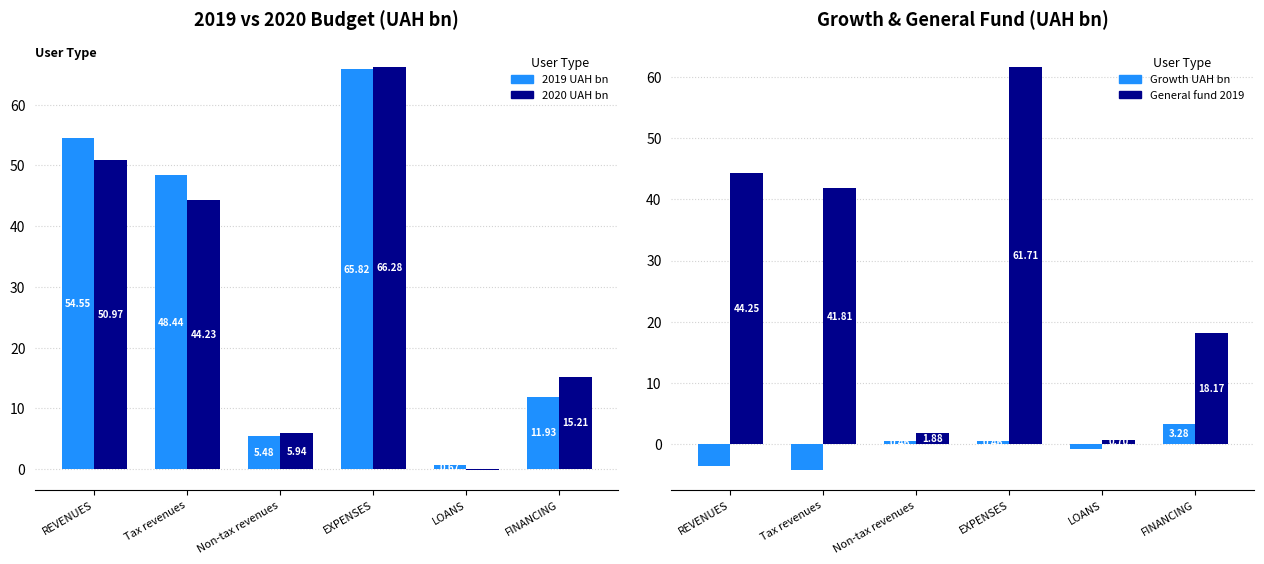

Which category has the highest value across all series?

EXPENSES